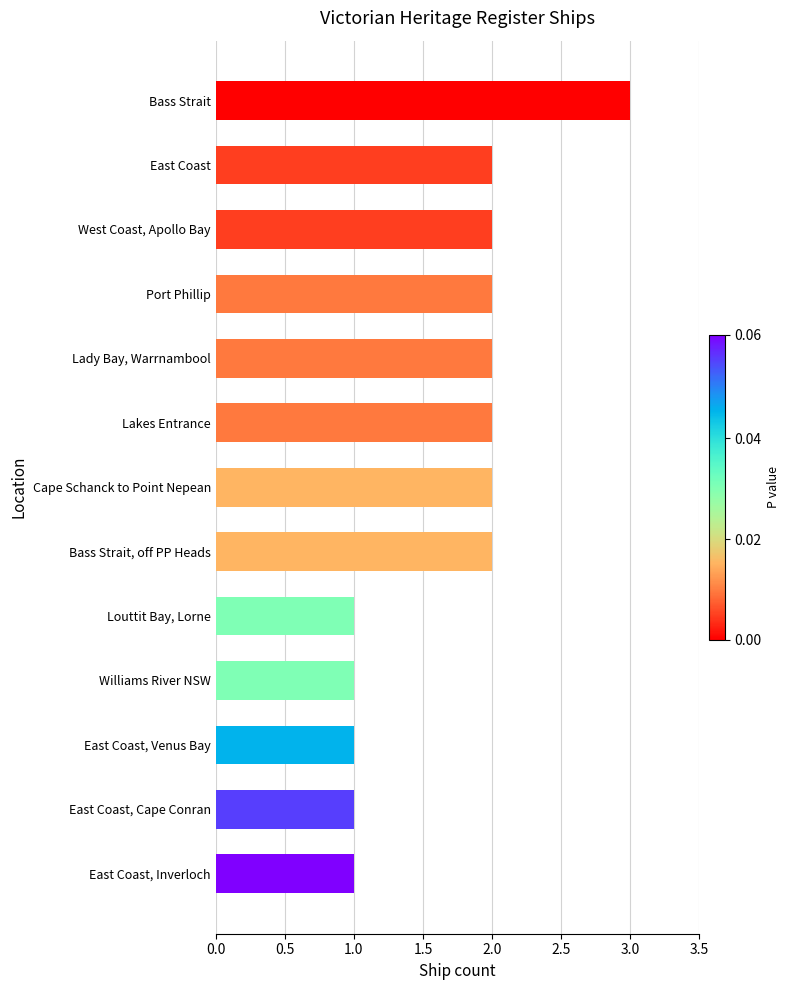

How many values are between 1 and 2?

12